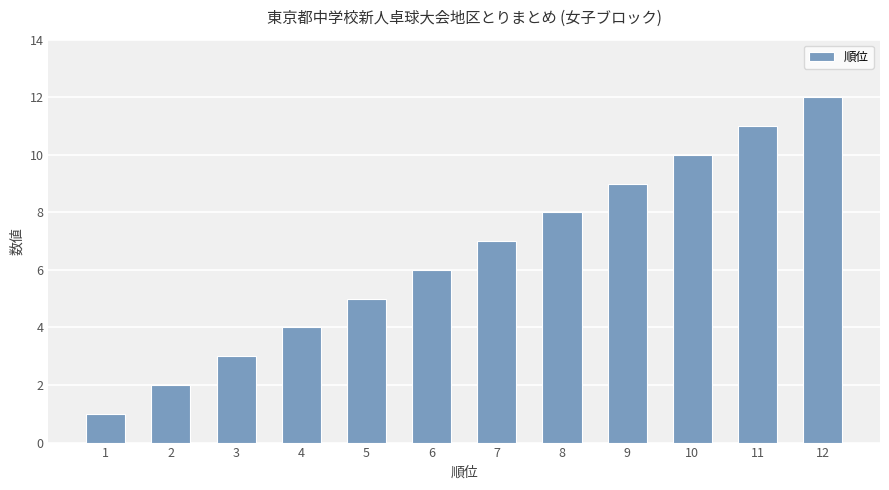

What is the change in value from 5 to 12?

+7